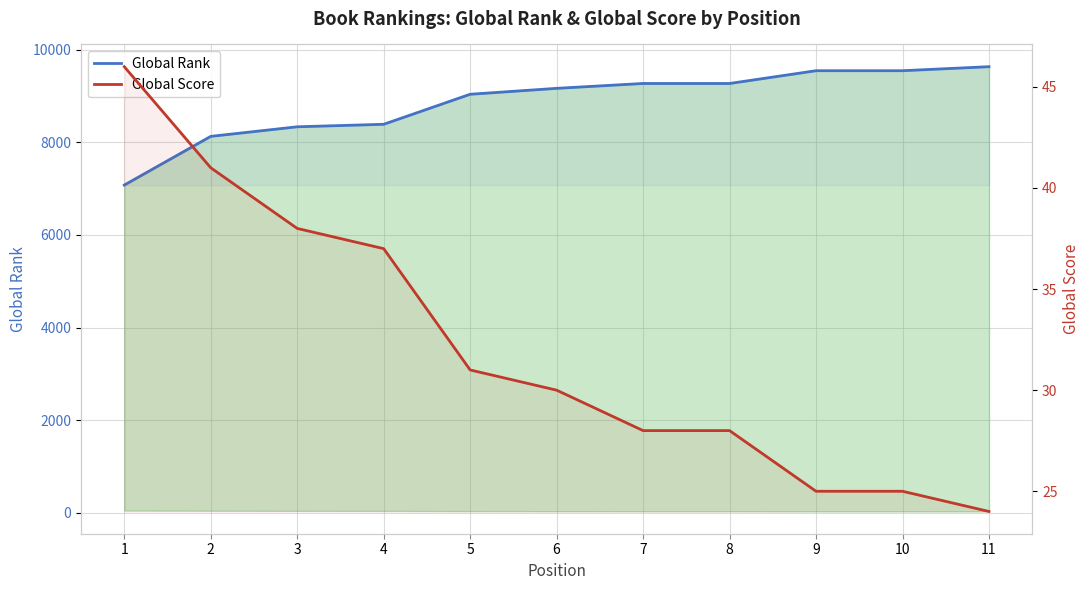

What is the maximum value for Global Score?

46